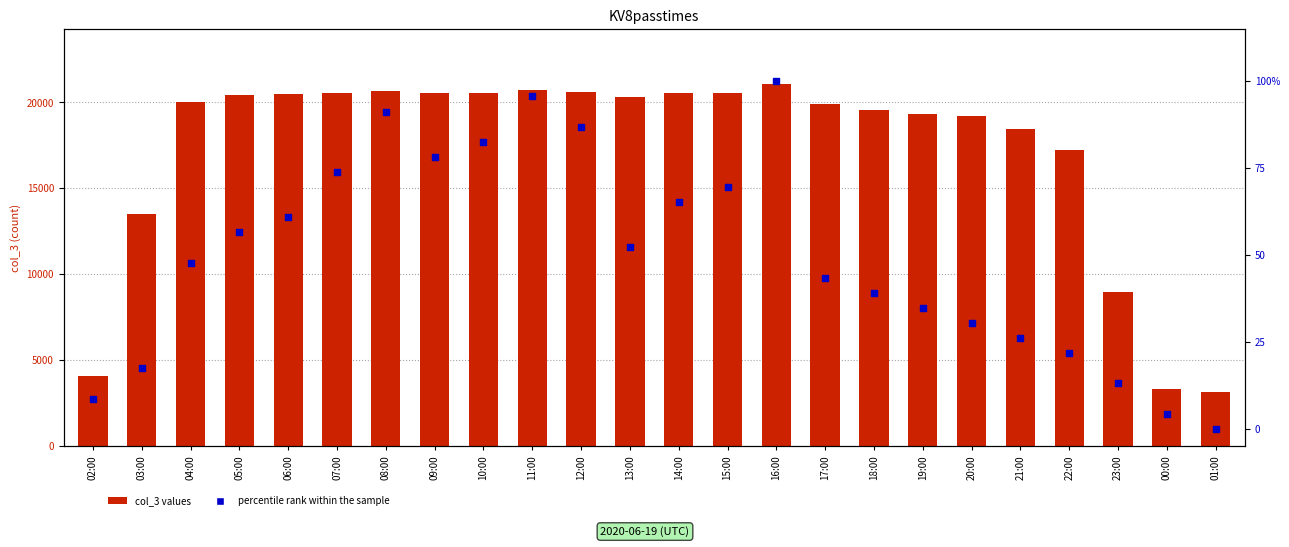

At which category is the sum across all series the highest?

16:00